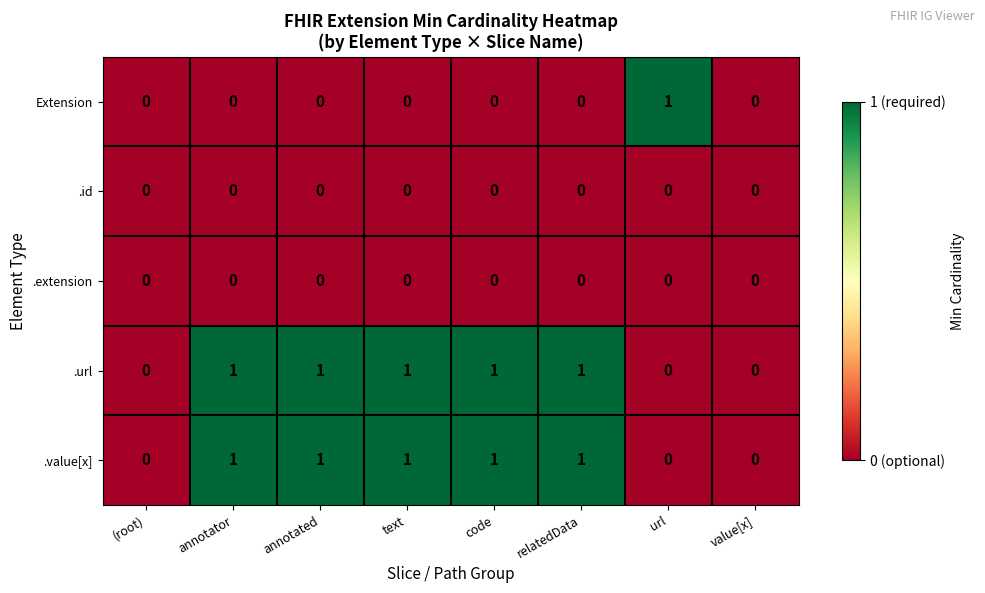

True or false: .id has a value of 0 at (root).

True